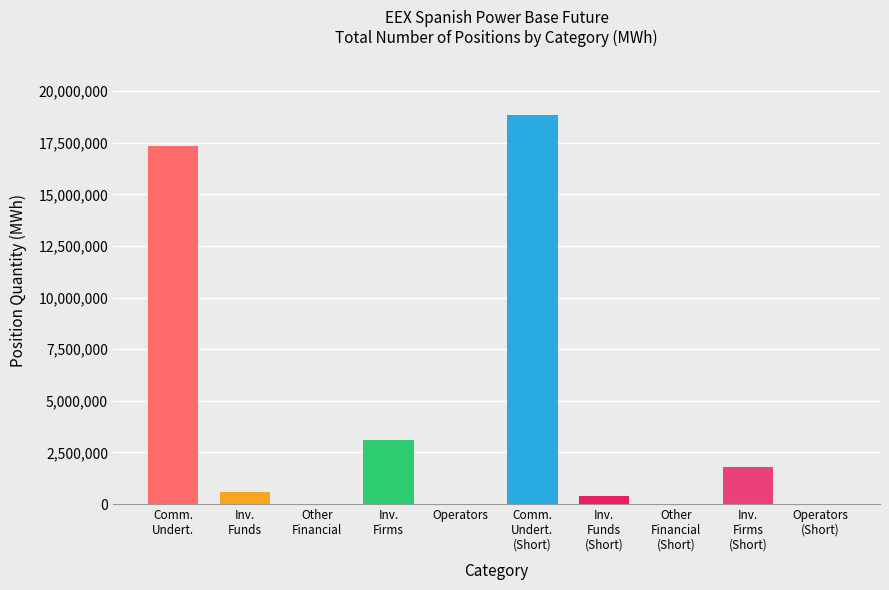

Count the number of data series in this chart.

1